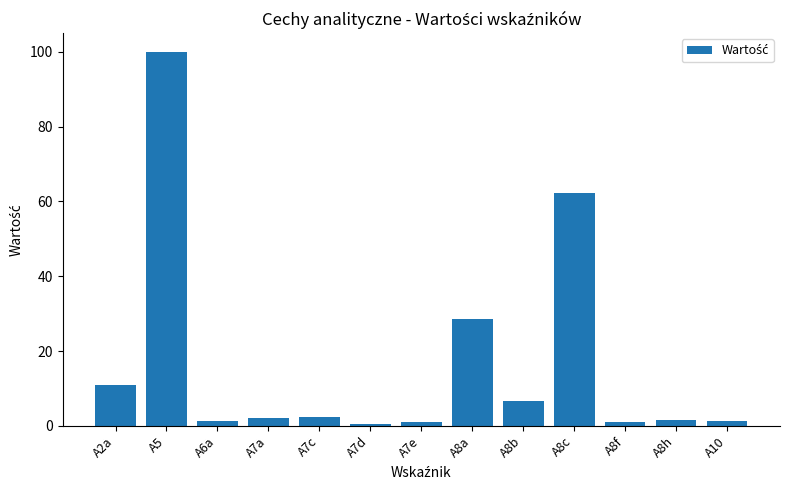

At which label is the value closest to 50?

A8c